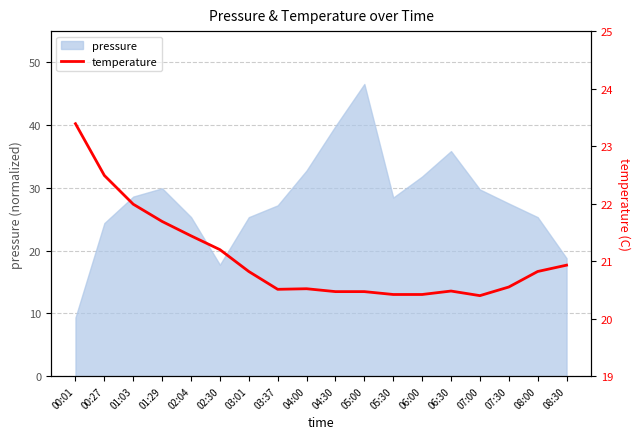

At which category does the data reach its first local peak?

04:00